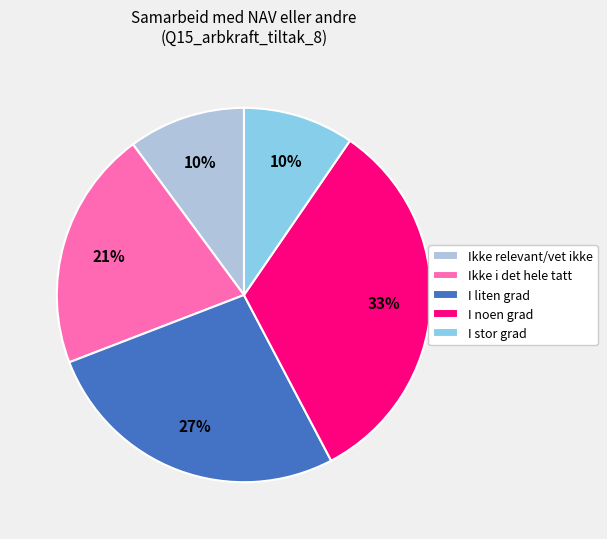

To the nearest percent, what percentage of the pie is I liten grad?

27%